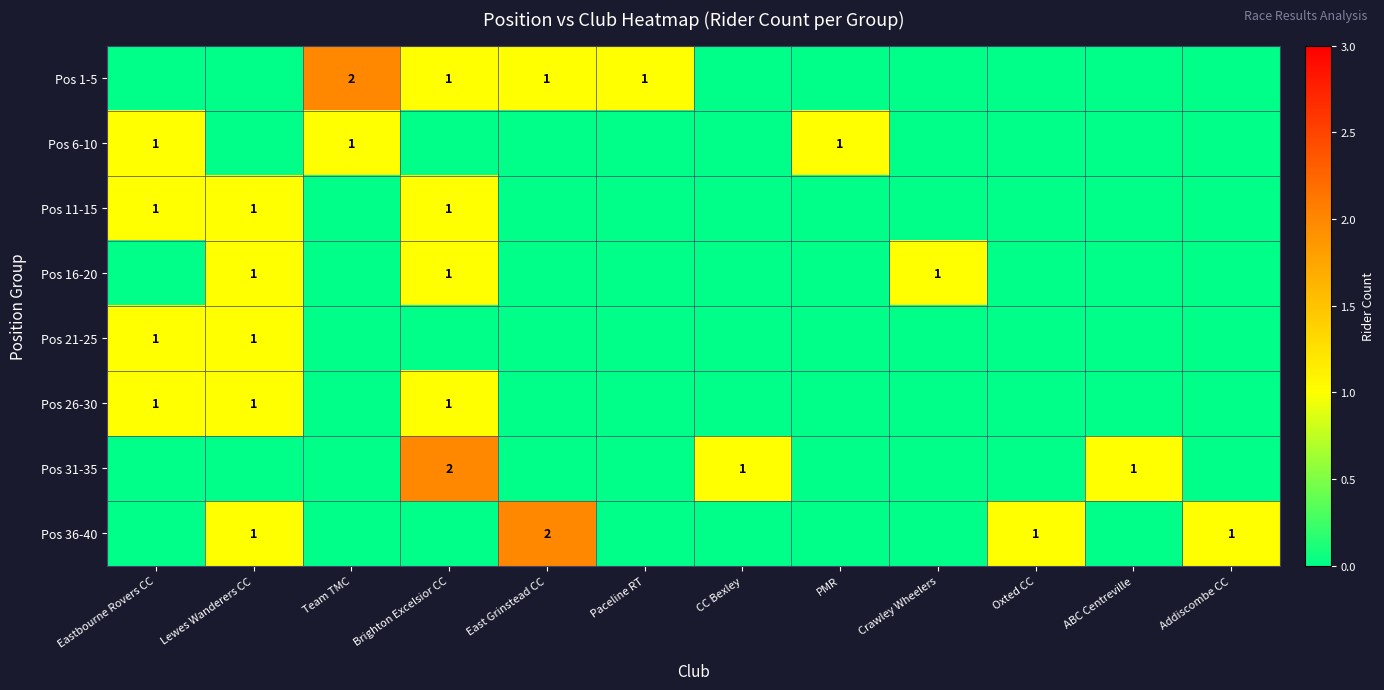

What is the maximum value shown in the chart?

2